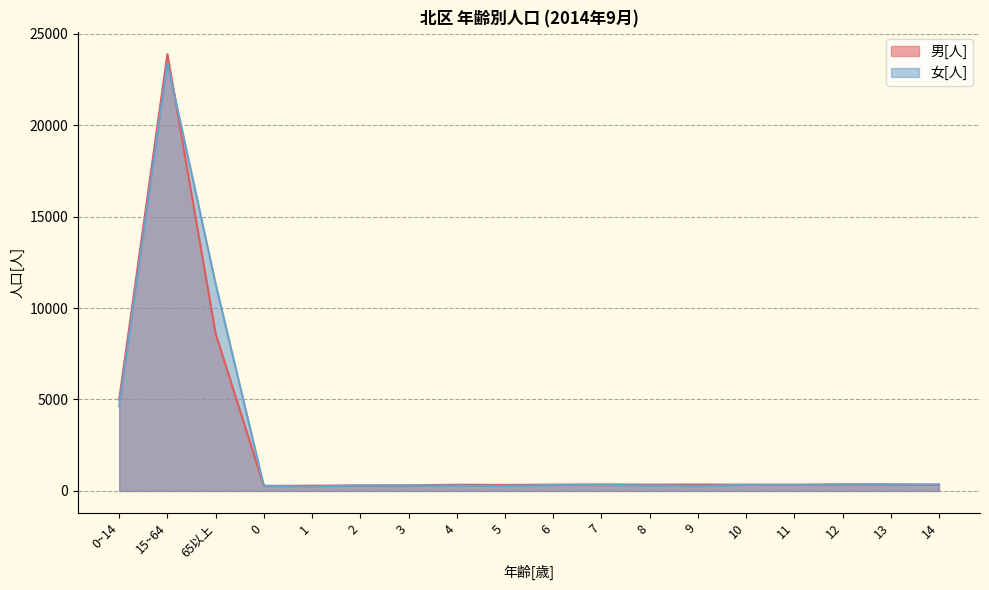

Reading left to right, list all the values displayed in this chart.

男[人]: 0~14=4991	15~64=23877	65以上=8602	0=273	1=290	2=300	3=304	4=341	5=332	6=346	7=356	8=348	9=351	10=346	11=343	12=364	13=359	14=338
女[人]: 0~14=4636	15~64=23421	65以上=11324	0=281	1=253	2=297	3=298	4=291	5=279	6=323	7=332	8=309	9=277	10=333	11=328	12=335	13=345	14=355